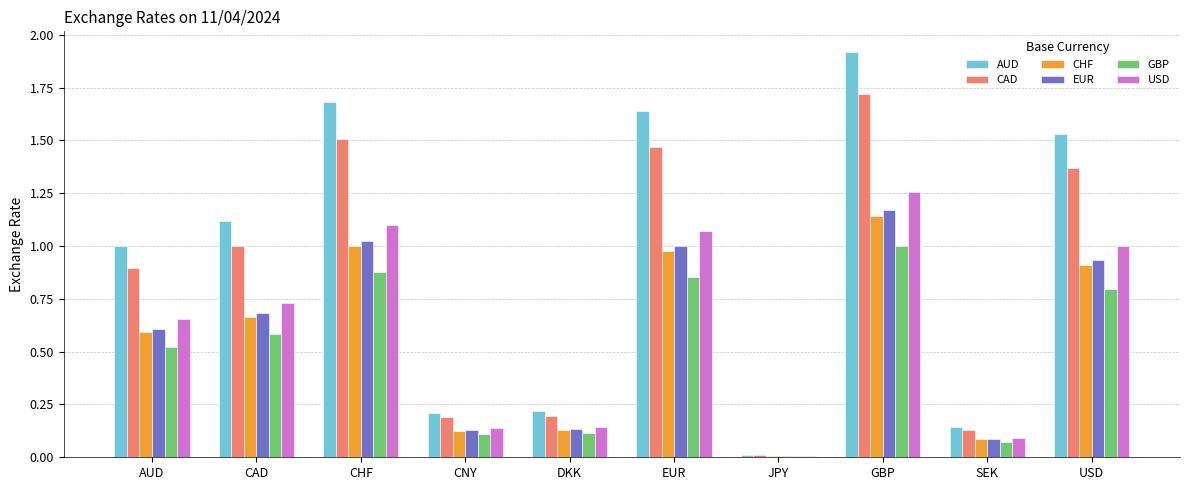

At which category is the sum across all series the highest?

GBP